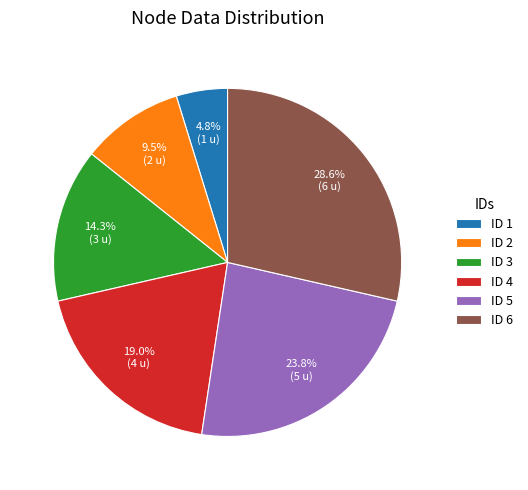

Does ID 2 account for over 50% of the chart?

No